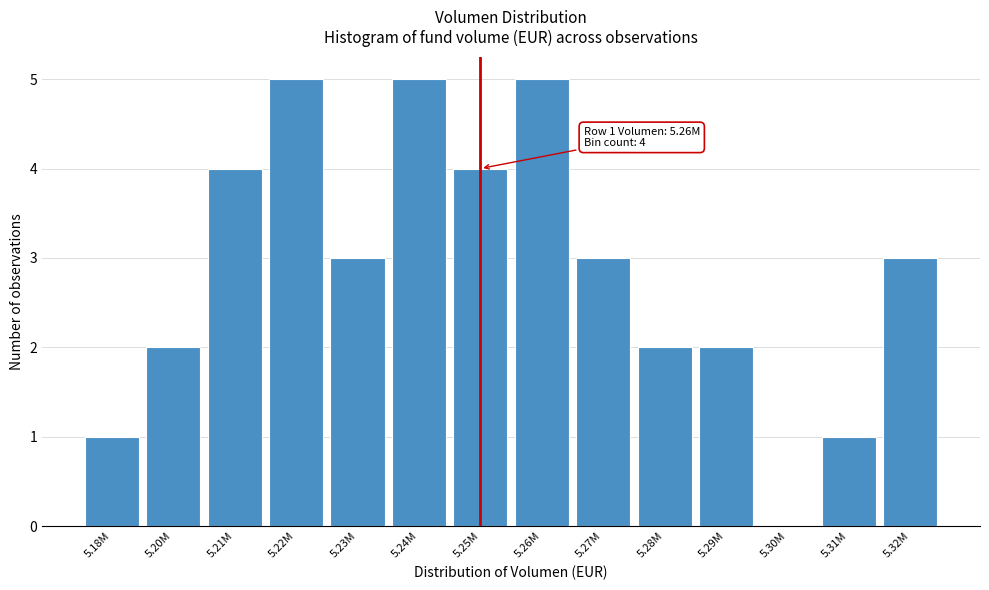

Reading left to right, list all the values displayed in this chart.

5.18M=1	5.20M=2	5.21M=4	5.22M=5	5.23M=3	5.24M=5	5.25M=4	5.26M=5	5.27M=3	5.28M=2	5.29M=2	5.30M=0	5.31M=1	5.32M=3